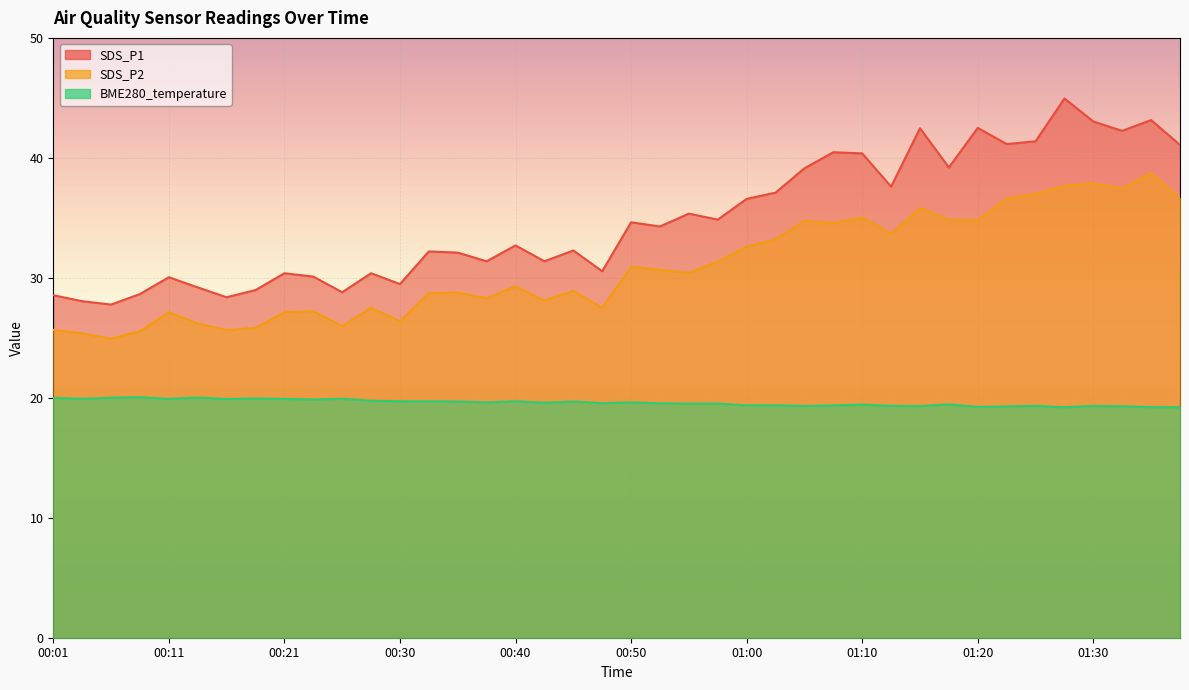

How many lines are shown in the chart?

3